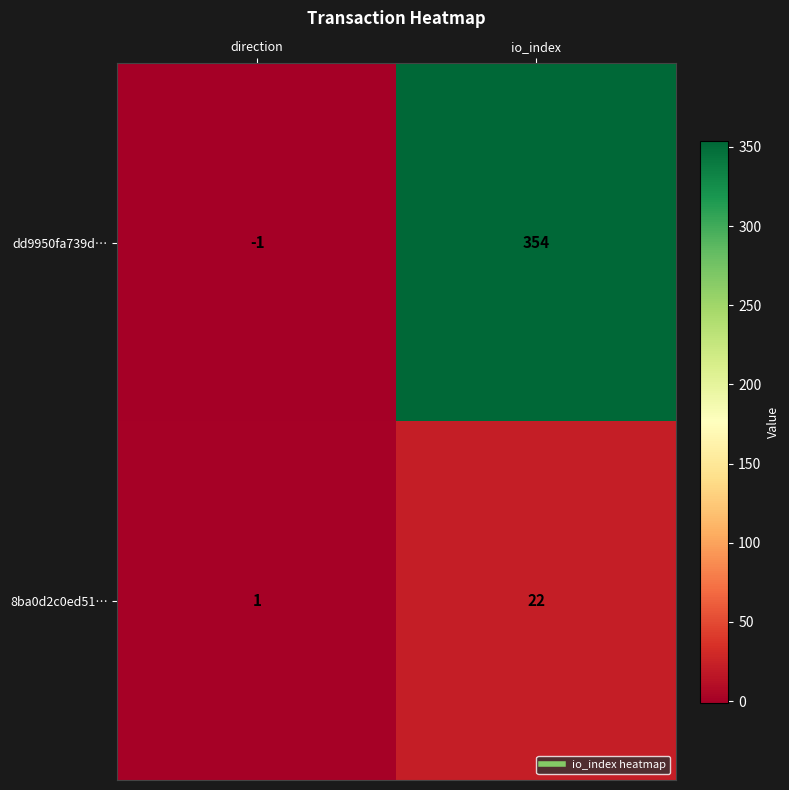

Between direction and io_index, which series saw the biggest shift?

dd9950fa739d…